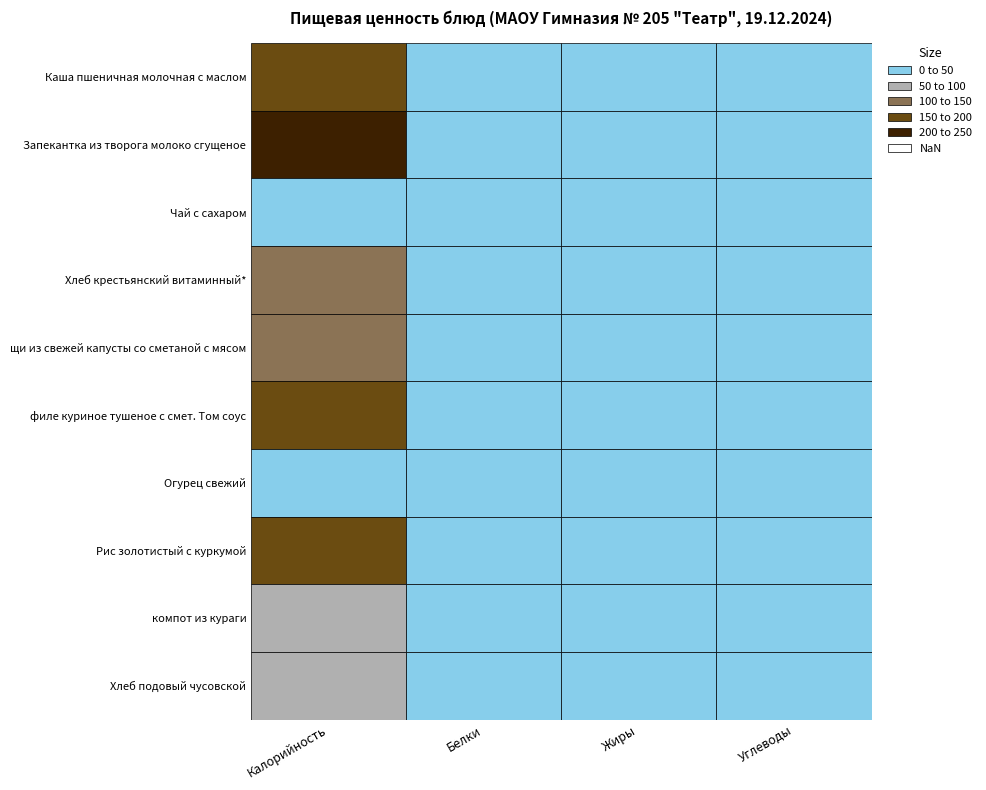

At Каша пшеничная молочная с маслом, list the series in order from smallest to largest.

Огурец свежий, Чай с сахаром, Хлеб подовый чусовской, компот из кураги, Хлеб крестьянский витаминный*, щи из свежей капусты со сметаной с мясом, Каша пшеничная молочная с маслом, филе куриное тушеное с смет. Том соус, Рис золотистый с куркумой, Запекантка из творога молоко сгущеное